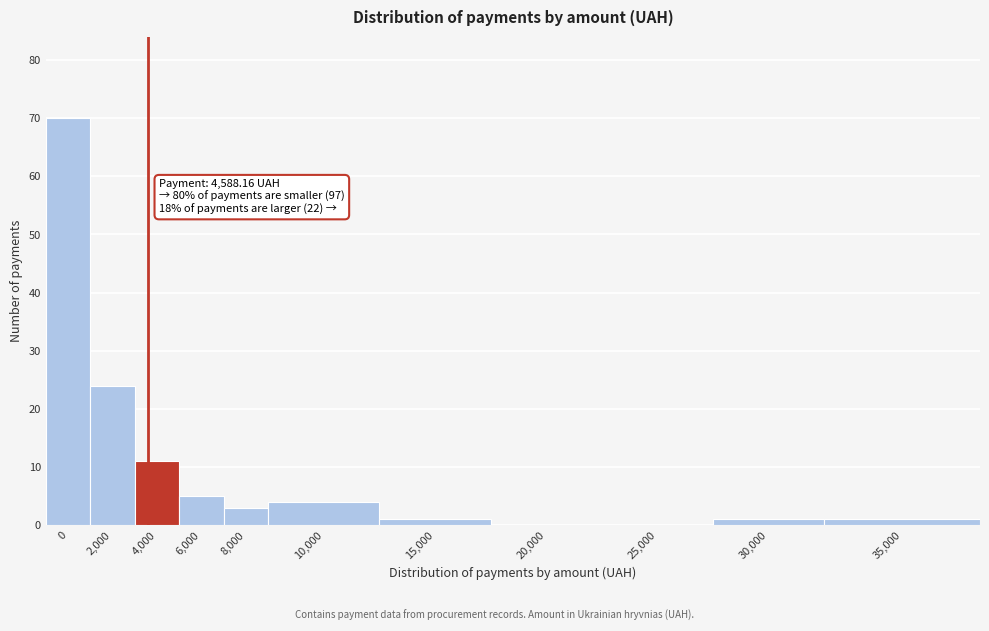

Reading left to right, extract all data points from this chart.

0=70	2,000=24	4,000=11	6,000=5	8,000=3	10,000=4	15,000=1	20,000=0	25,000=0	30,000=1	35,000=1